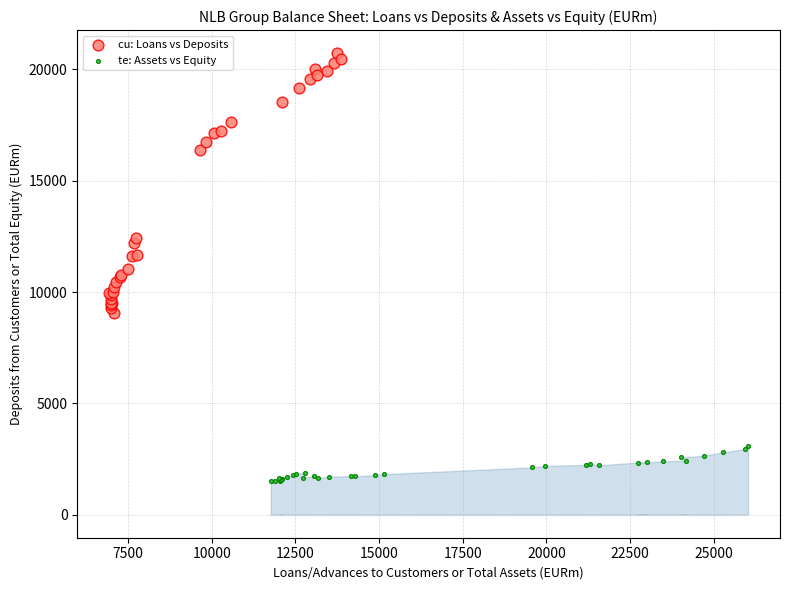

Which series has the widest spread of Y values?

cu: Loans vs Deposits